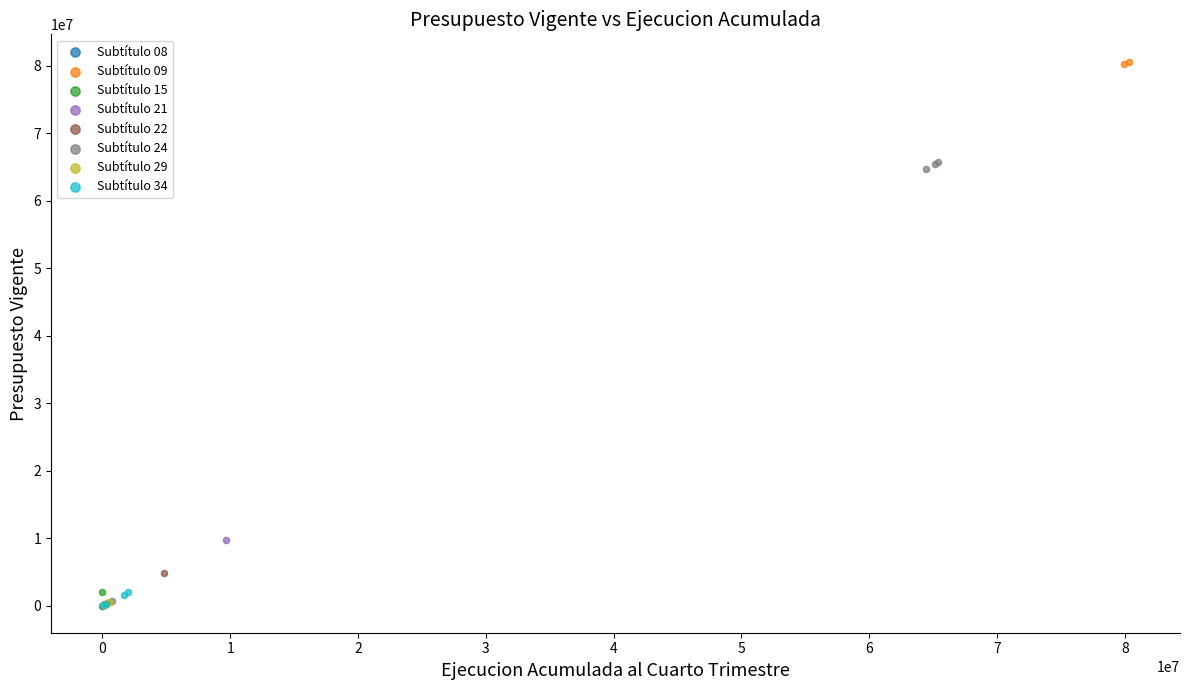

What are all the series names shown in the legend?

Subtítulo 08, Subtítulo 09, Subtítulo 15, Subtítulo 21, Subtítulo 22, Subtítulo 24, Subtítulo 29, Subtítulo 34